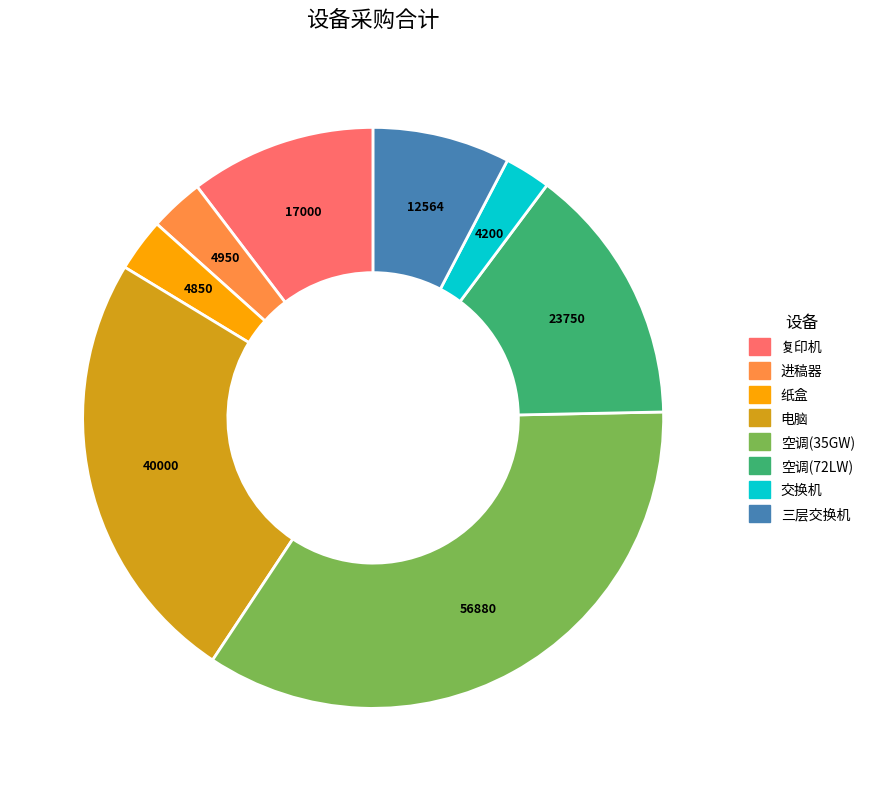

Is the sum of 纸盒 and 进稿器 greater than half?

No